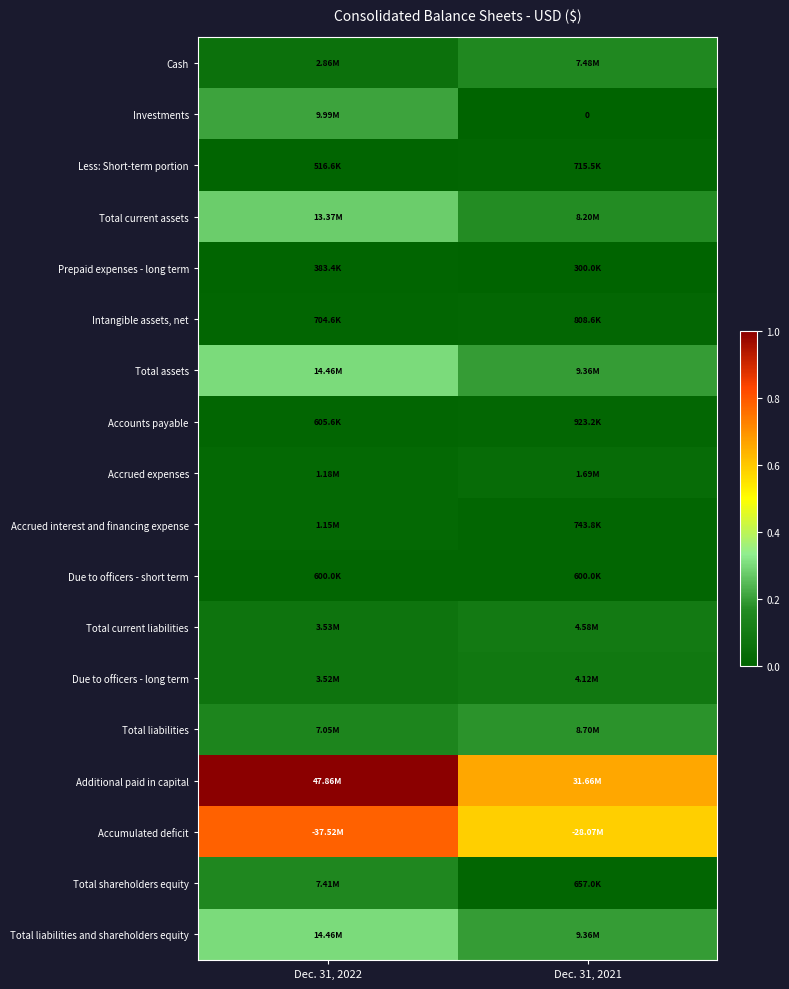

Which series has the largest range (max minus min)?

Additional paid in capital